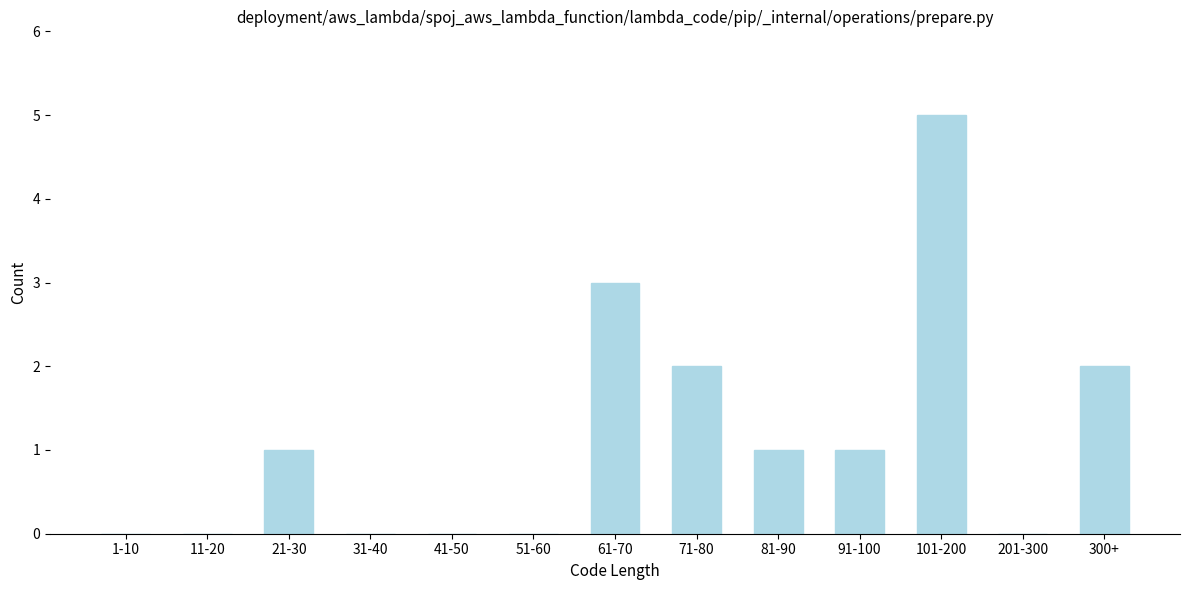

Reading left to right, transcribe all the data shown in this chart.

1-10=0	11-20=0	21-30=1	31-40=0	41-50=0	51-60=0	61-70=3	71-80=2	81-90=1	91-100=1	101-200=5	201-300=0	300+=2